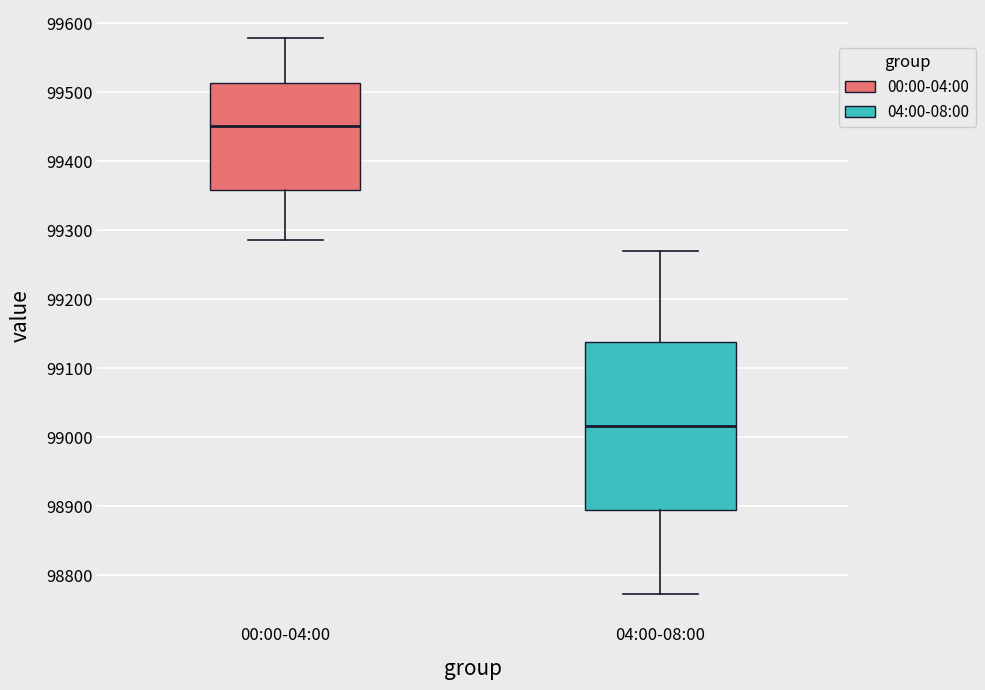

Reading left to right, transcribe this box plot: for each box, give where its median line is, the range the box spans, and where its two whiskers end, as read against the y-axis. The values are not printed on the chart, so give them approximately, as read against the axis.

00:00-04:00: median 99450, box 99360 to 99510, whiskers 99290 to 99580
04:00-08:00: median 99020, box 98890 to 99140, whiskers 98770 to 99270